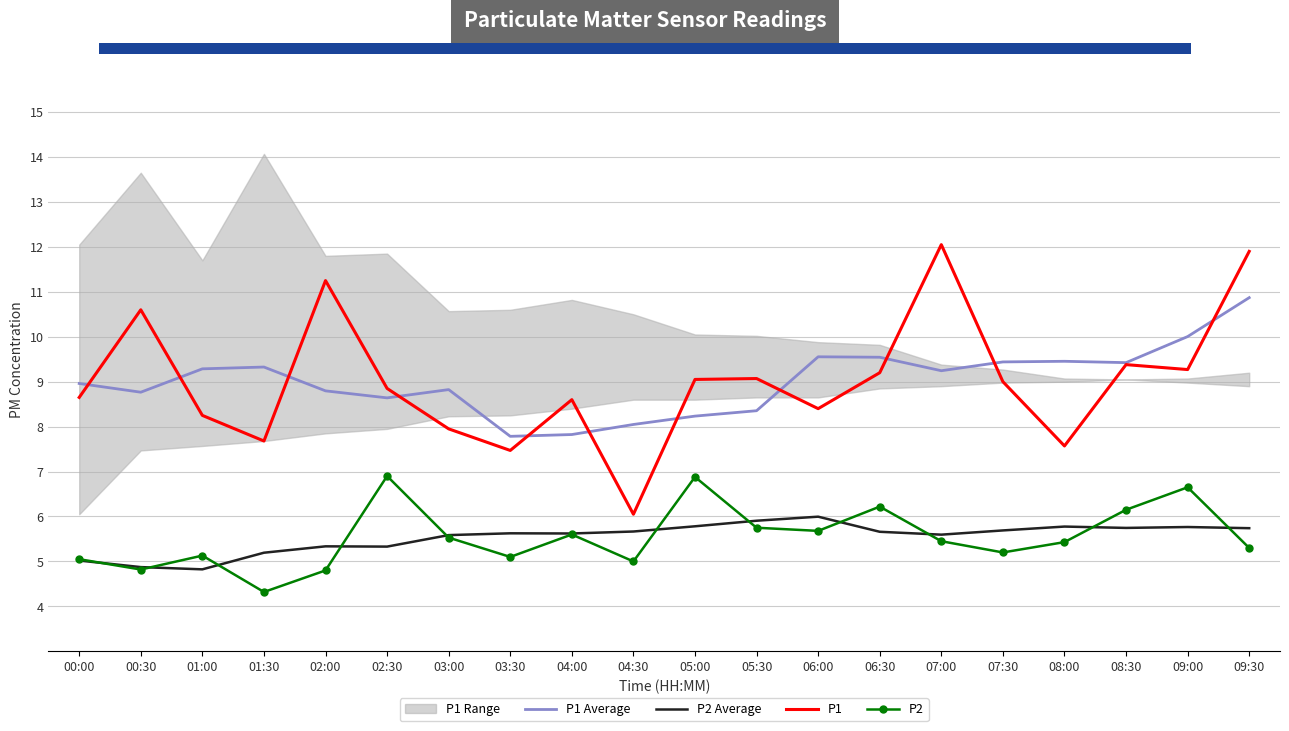

Rank the series at 07:30 from highest to lowest value.

P1 Average, P1, P2 Average, P2